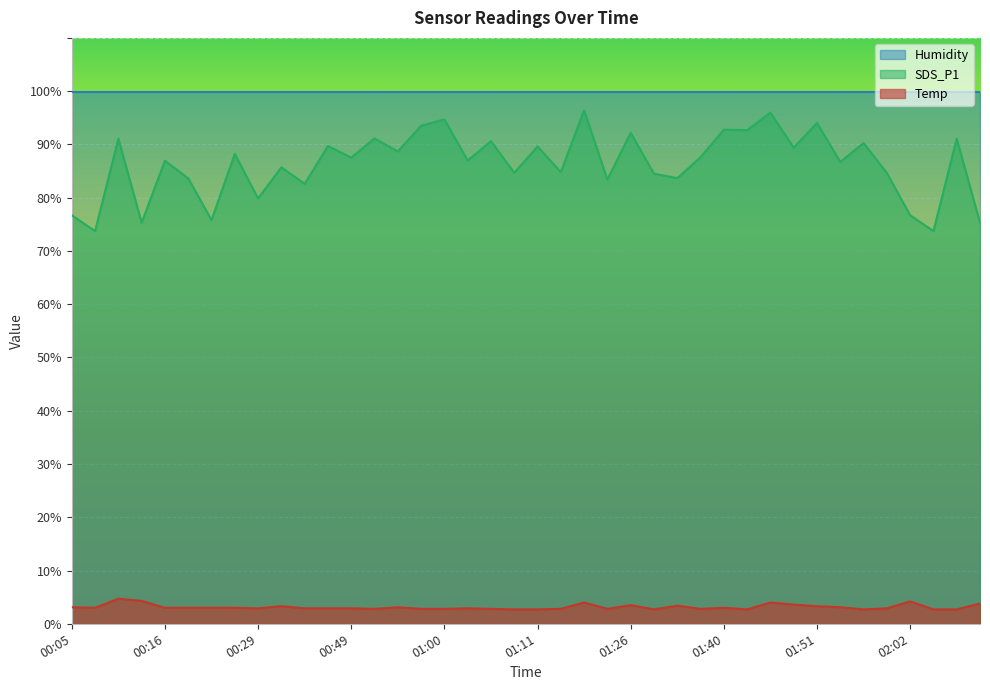

In Temp, how many points are lower than both neighbors (excluding endpoints)?

8